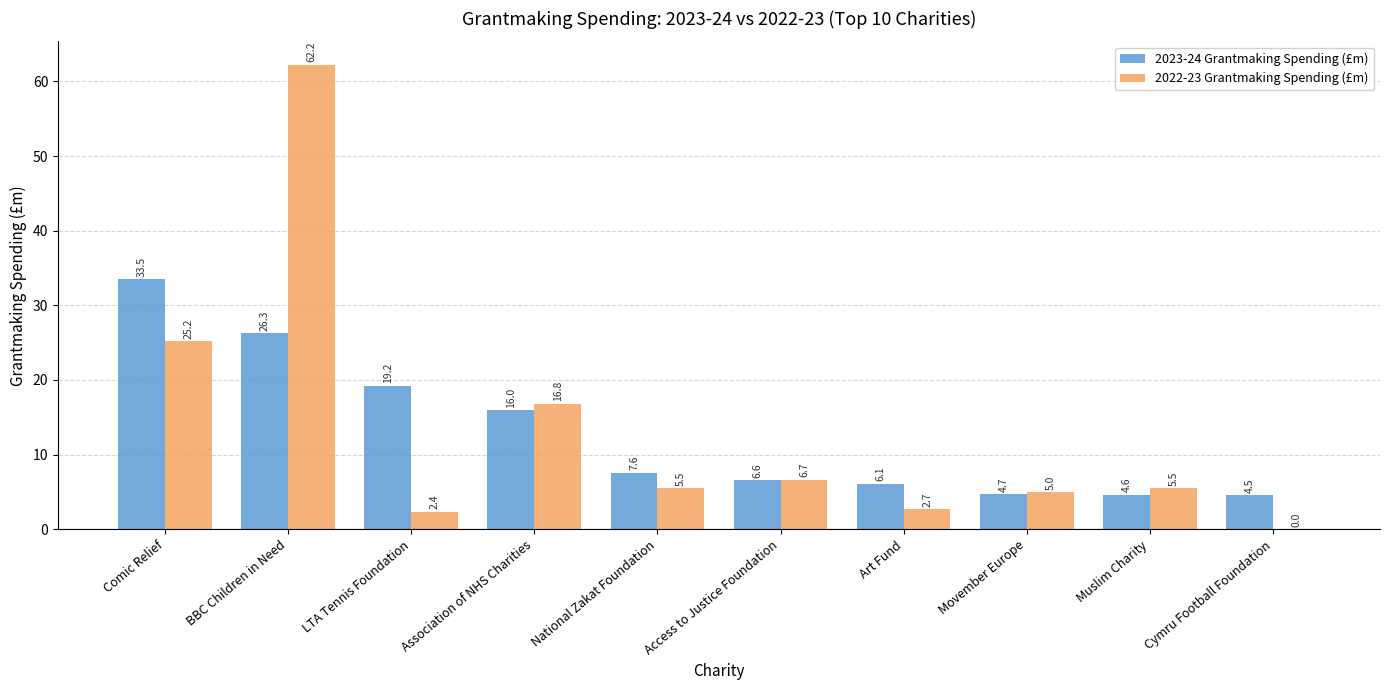

What is the difference between the 2022-23 Grantmaking Spending (£m) values at National Zakat Foundation and Cymru Football Foundation?

5.5